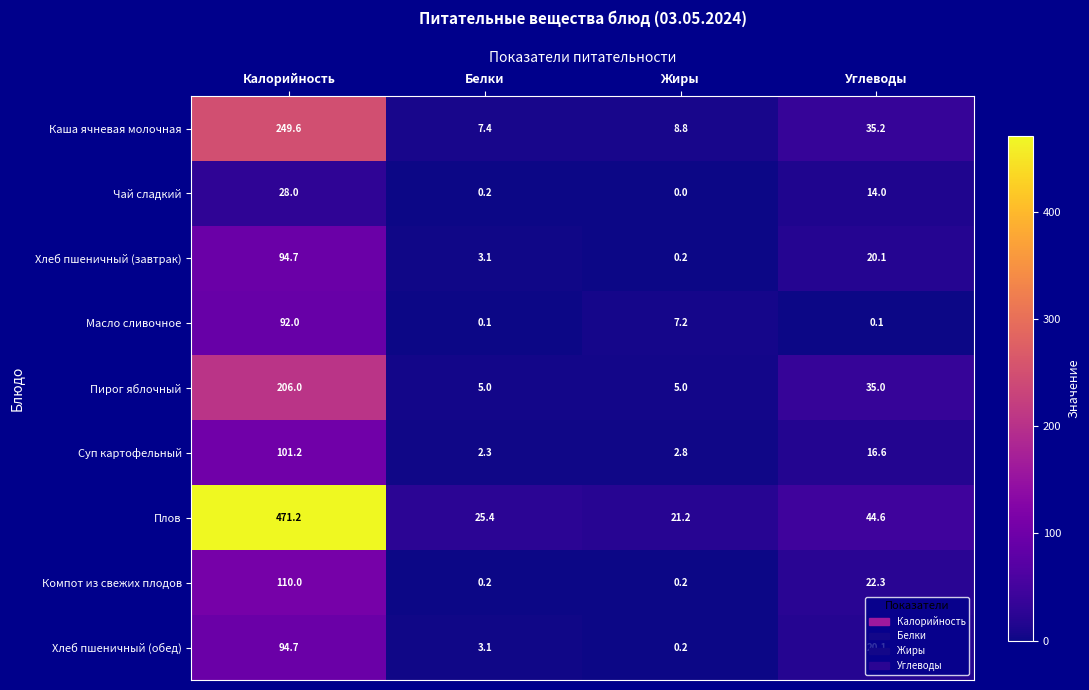

The value of Плов at Белки is 14.9. True or false?

False